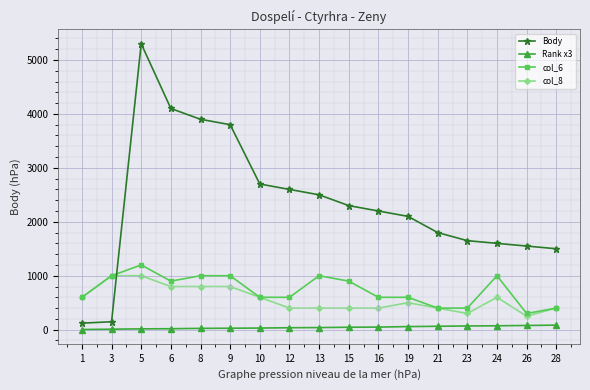

True or false: col_8 has more than 0 points higher than both neighbors.

True